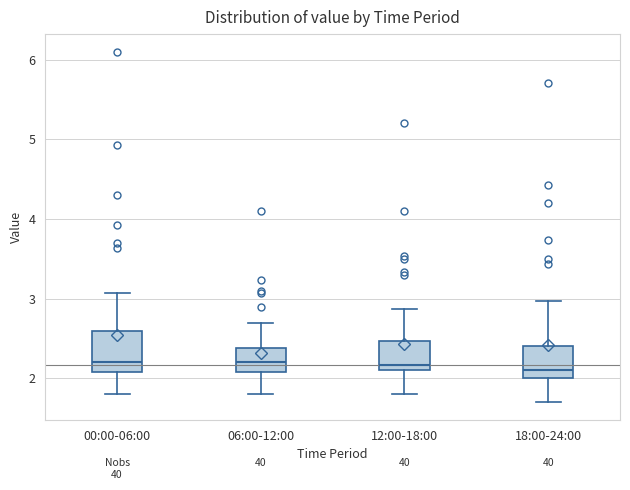

Which box is the tallest, from its lower edge to its upper edge?

00:00-06:00